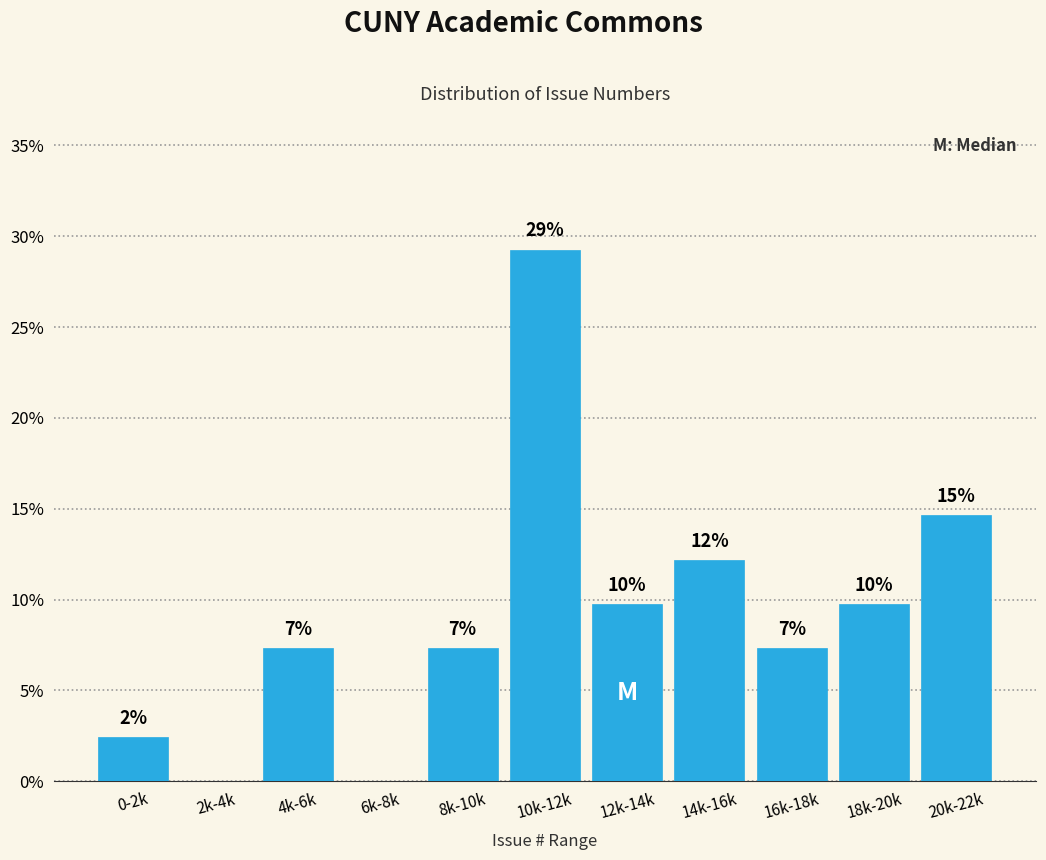

Are the bars horizontal?

No